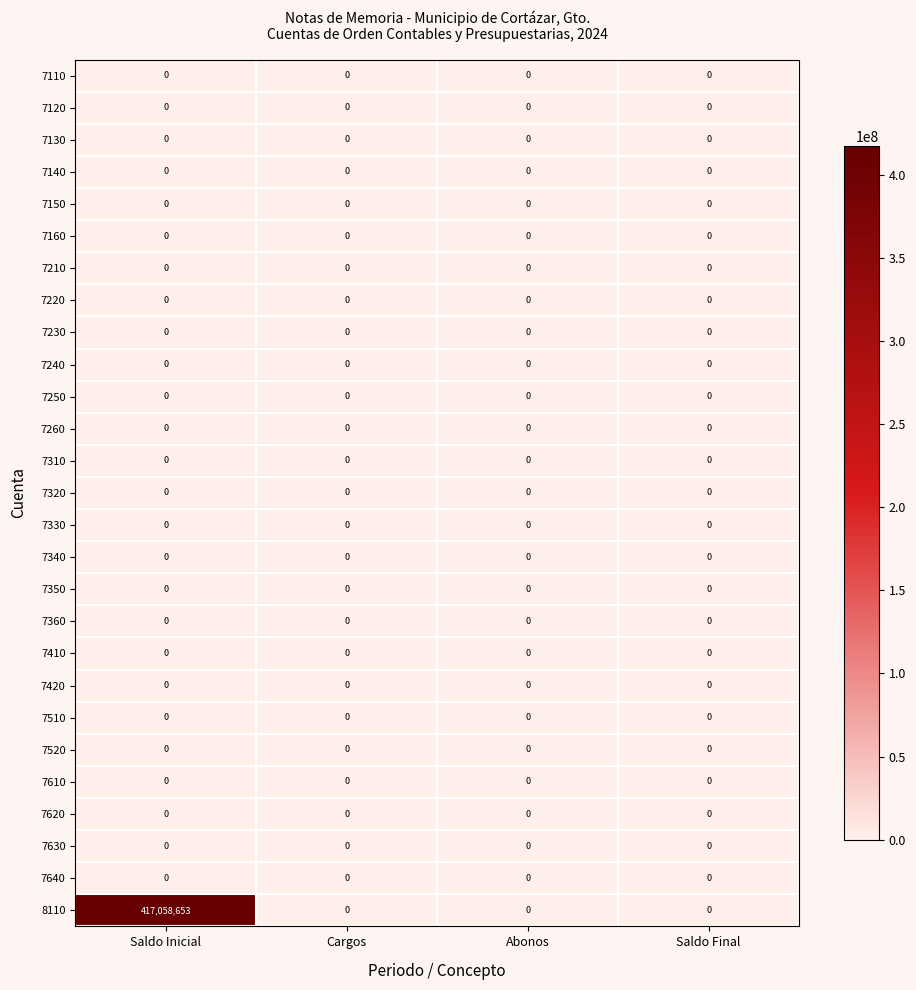

The value of 7620 at Saldo Inicial is 0. True or false?

True